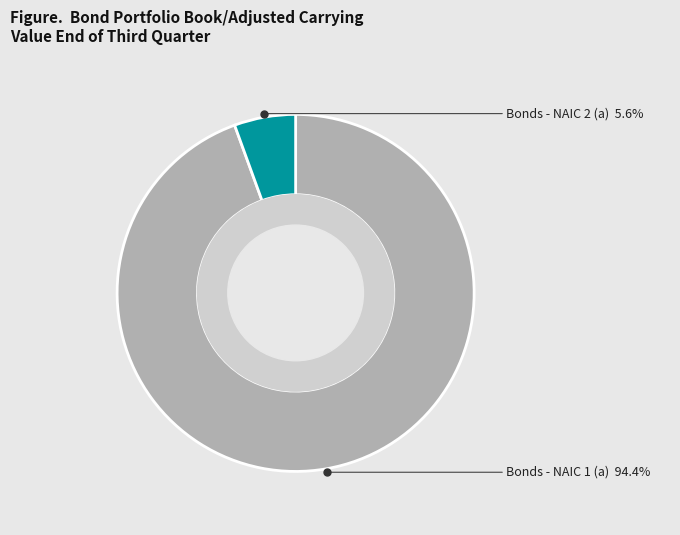

To the nearest percent, what is the combined percentage of Bonds - NAIC 1 (a) and Bonds - NAIC 2 (a)?

100%